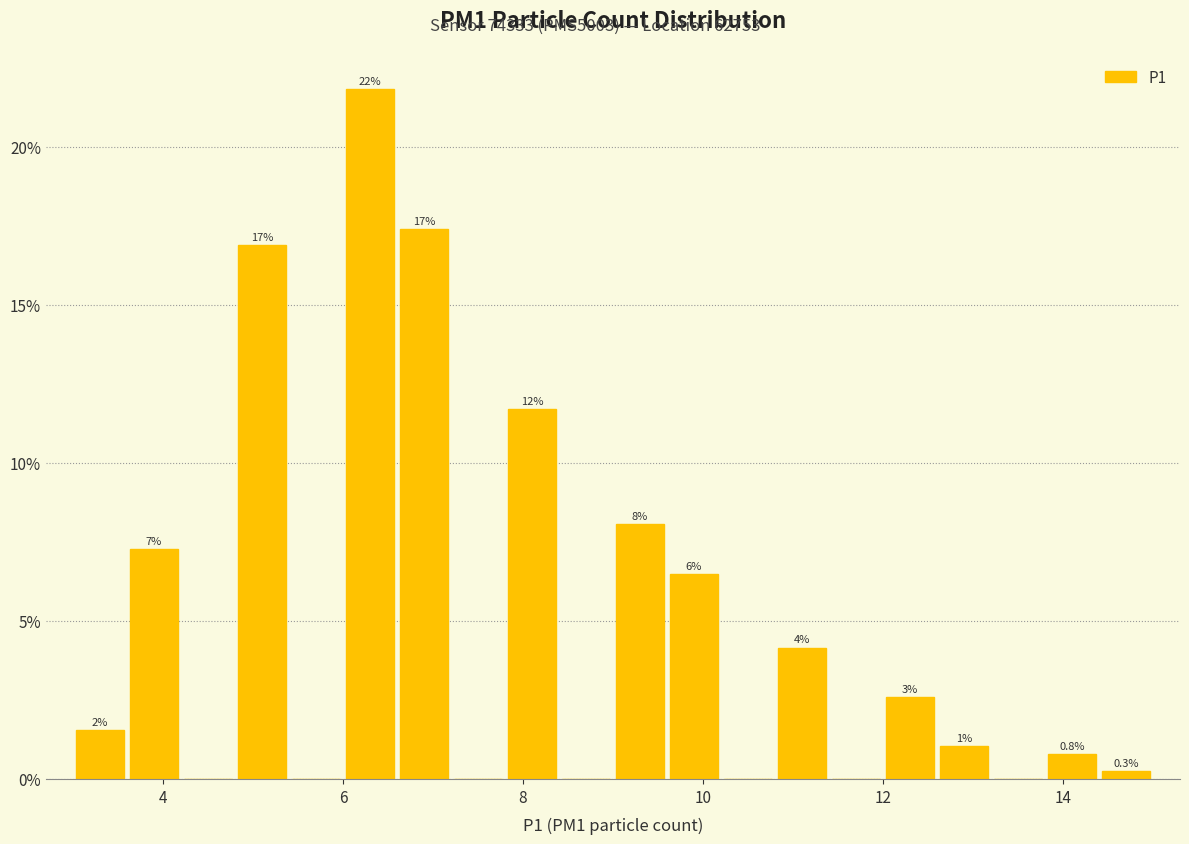

Read against the x-axis, roughly where is the centre of the tallest bar?

6.4